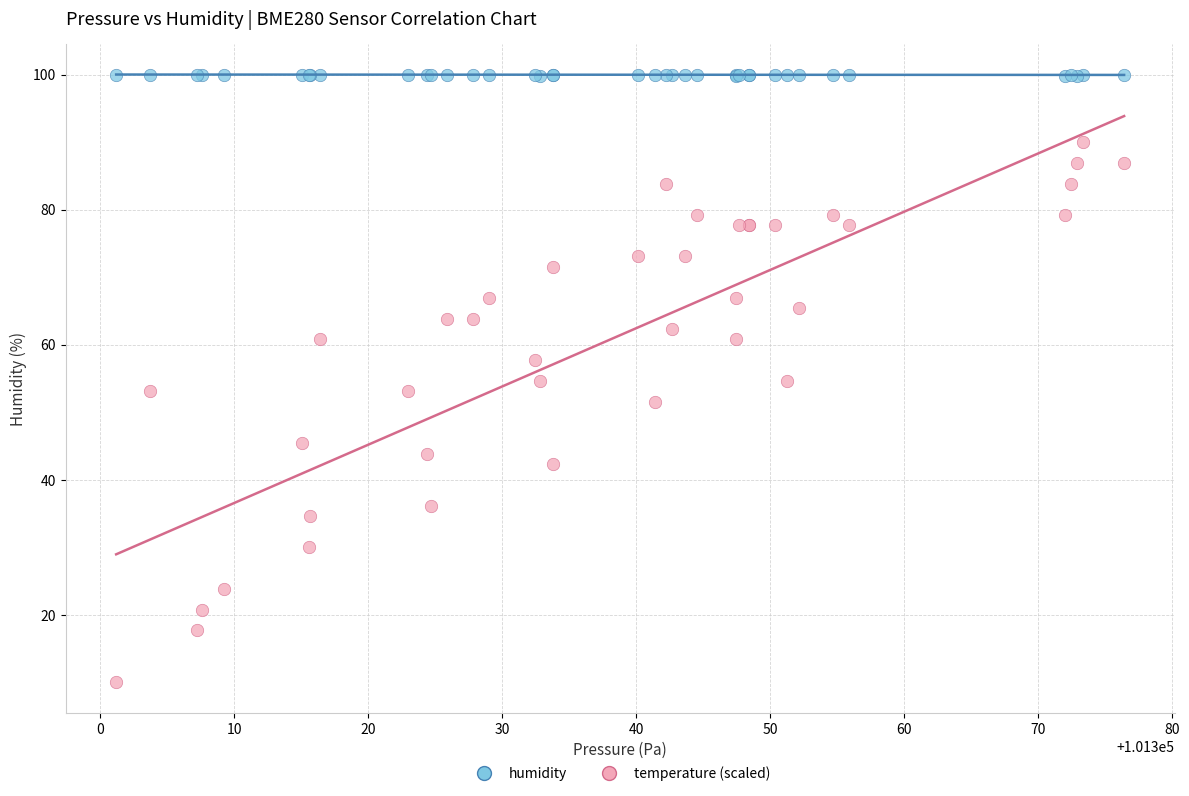

What are all the series names shown in the legend?

humidity, temperature (scaled)